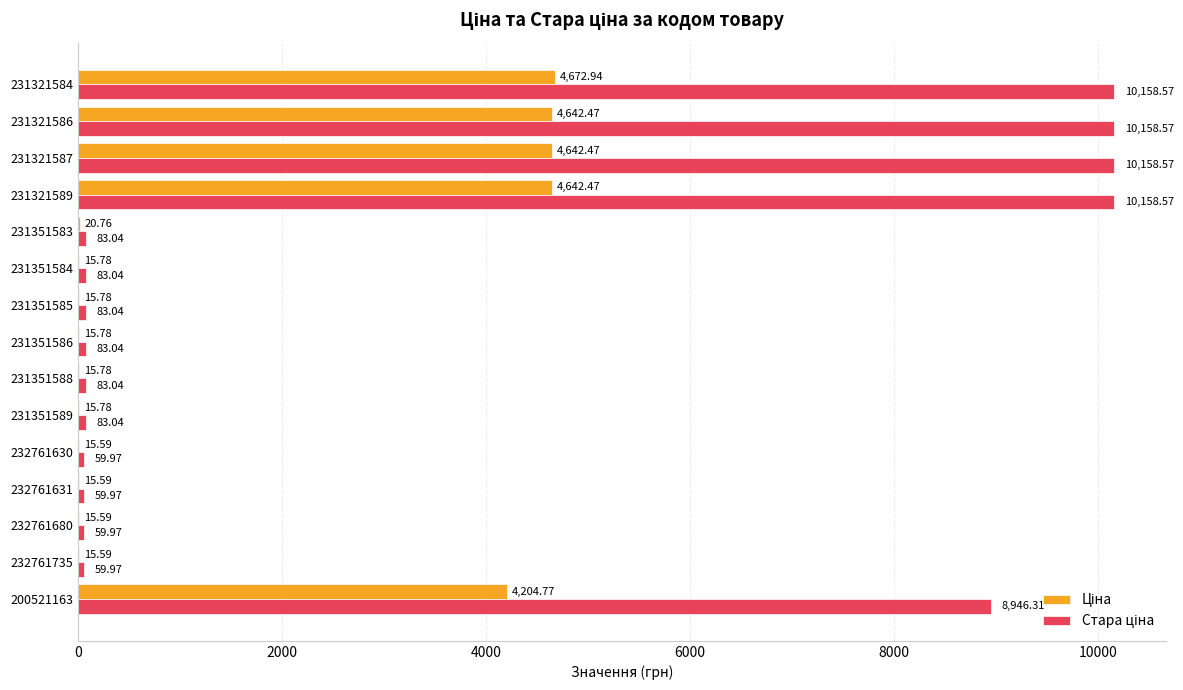

How many series are shown in this chart?

2